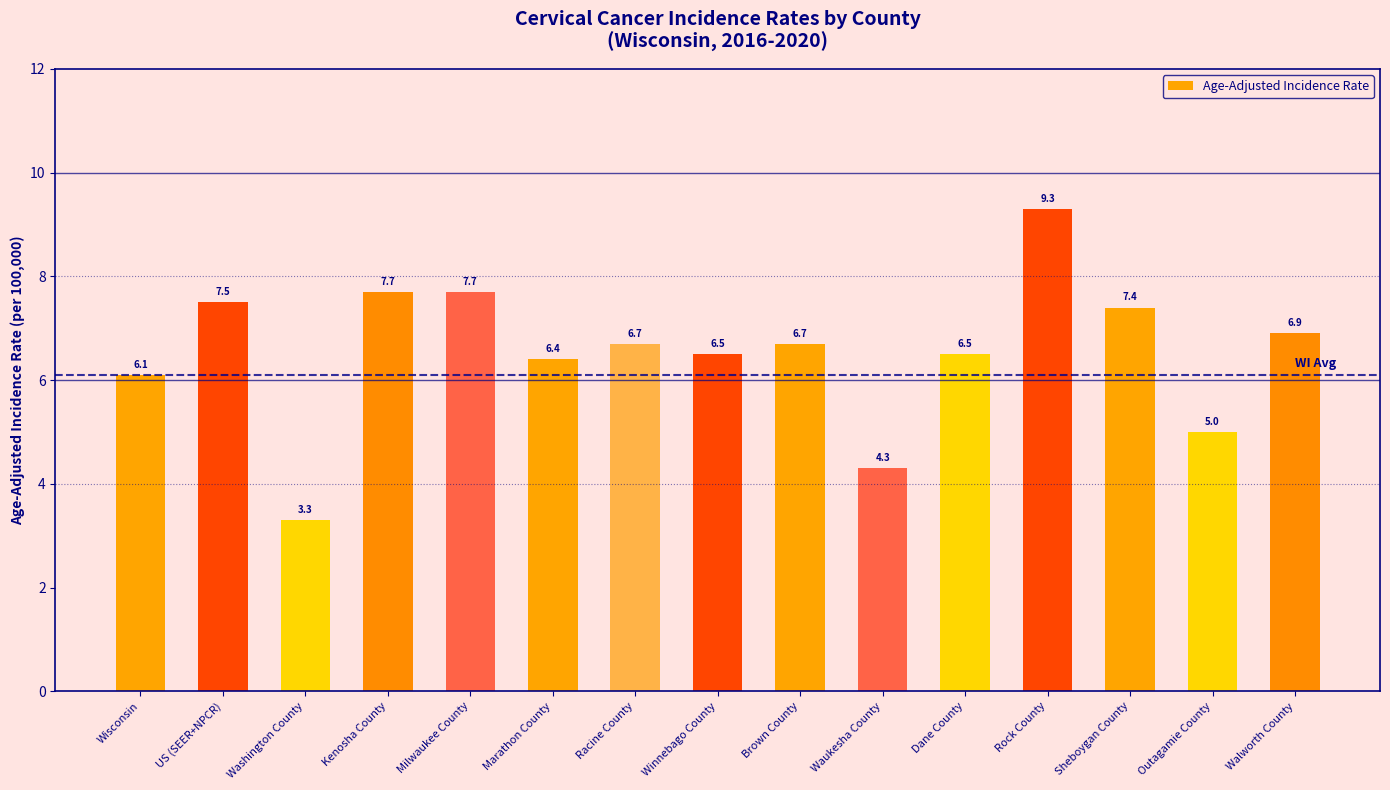

What is the ratio of the value at US (SEER+NPCR) to the value at Racine County?

1.1